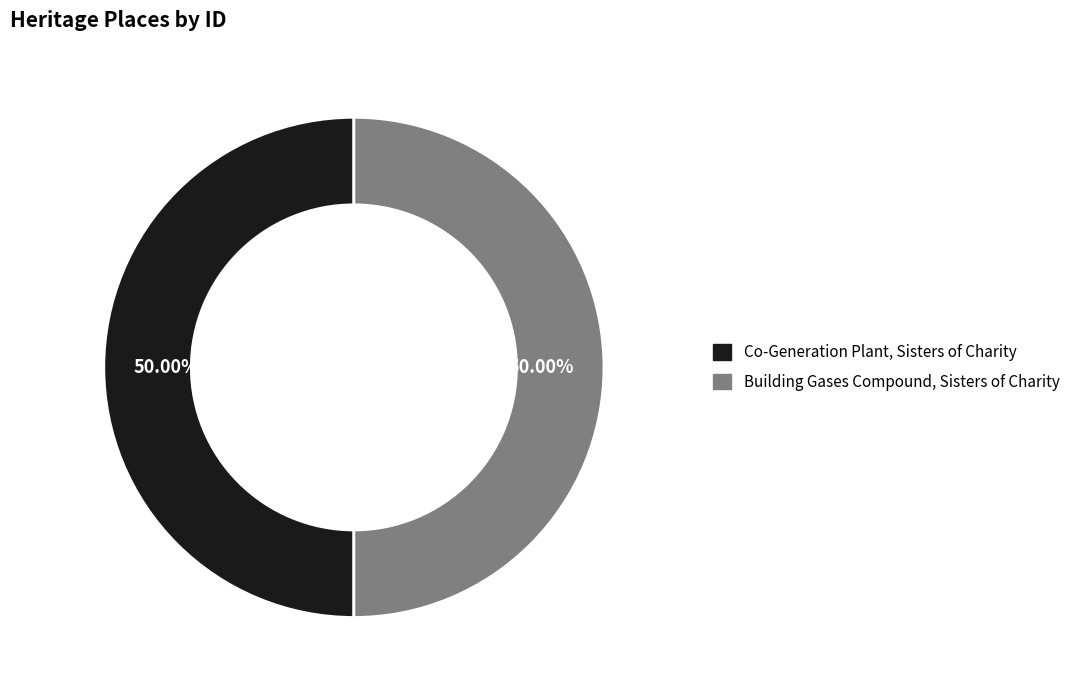

What is the ratio of the value at Building Gases Compound, Sisters of Charity to the value at Co-Generation Plant, Sisters of Charity?

1.0